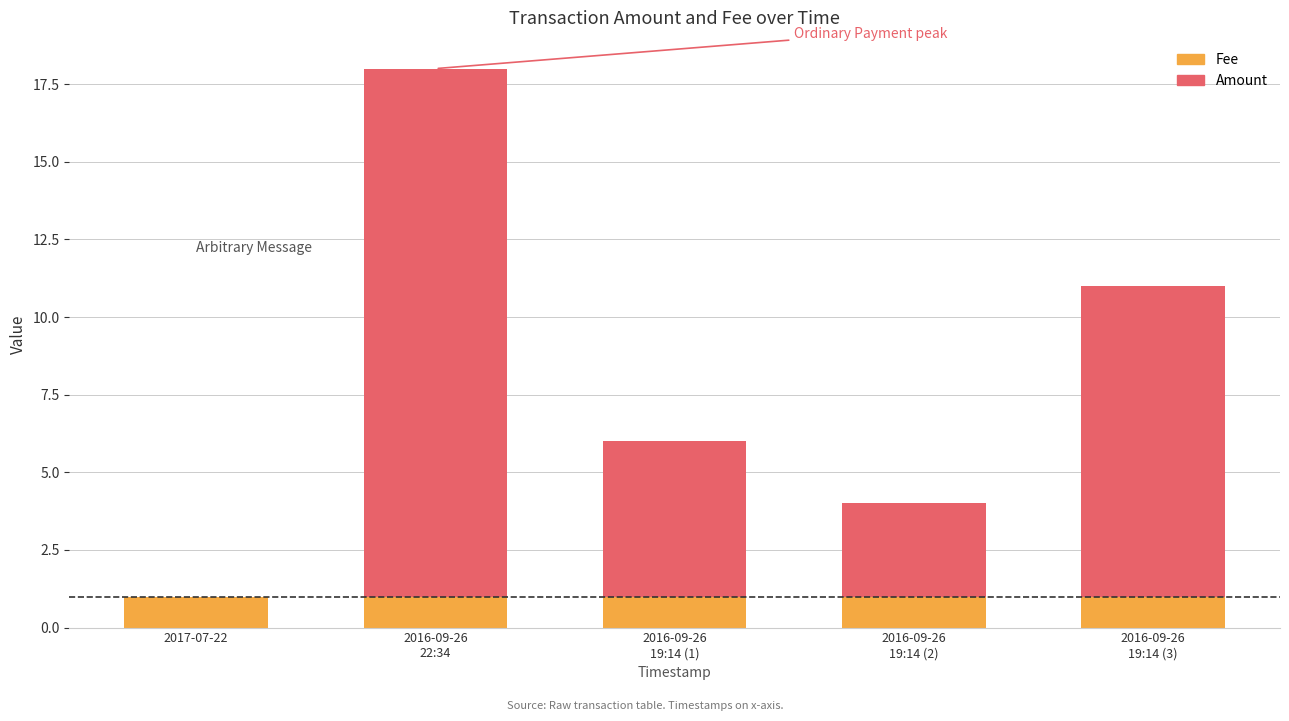

What is the sum of all Fee values?

5